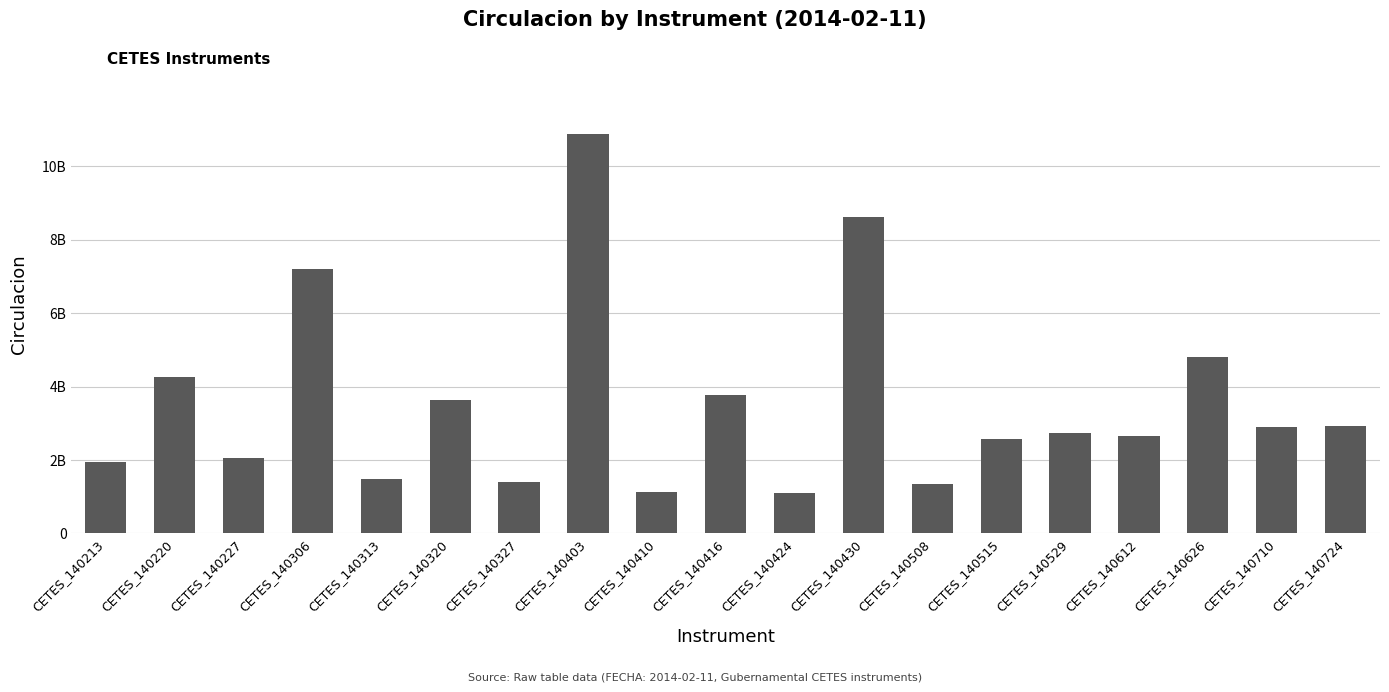

Reading left to right, transcribe all the data shown in this chart.

1950175139	4265233681	2056100056	7203292653	1492128578	3628616621	1410743114	10885120353	1126864120	3759611051	1111802615	8623014089	1339599613	2582119378	2735421756	2655571507	4798866530	2894539142	2917149007